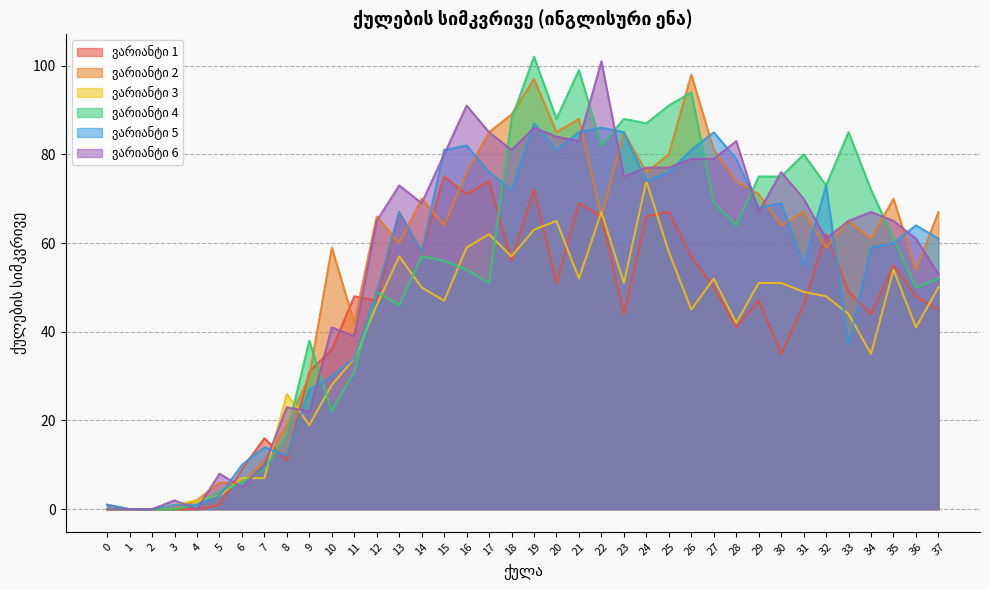

How many distinct data groups are displayed?

6